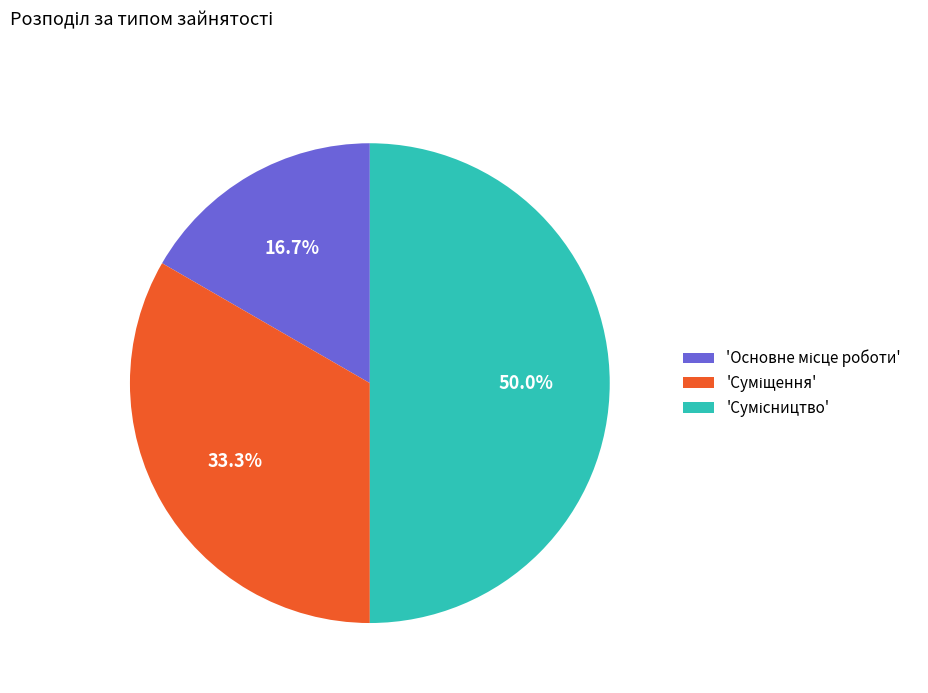

Count the number of slices in the pie.

3